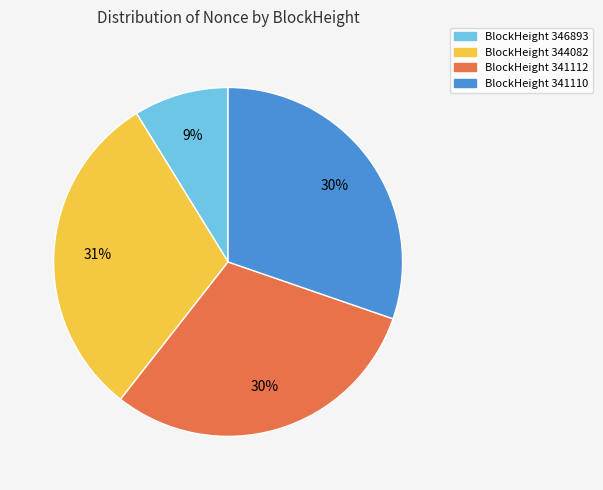

Is there any slice that represents more than half of the pie?

No